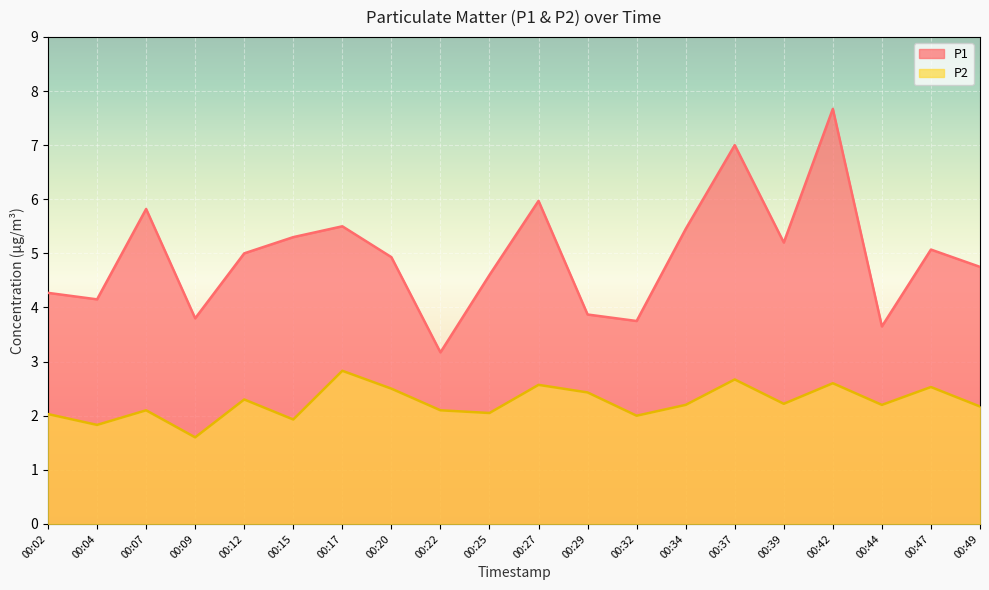

Which label corresponds to the smallest value in the chart?

00:09